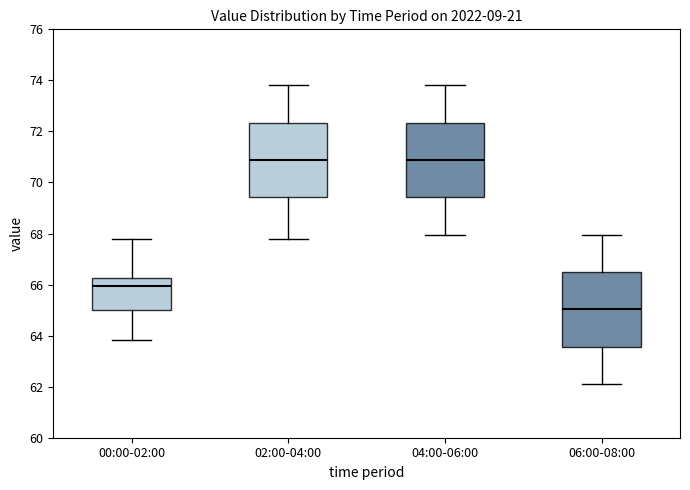

Where does the lower whisker of the box for 02:00-04:00 end on the y-axis? The values are not printed on the chart, so give them approximately, as read against the axis.

67.8